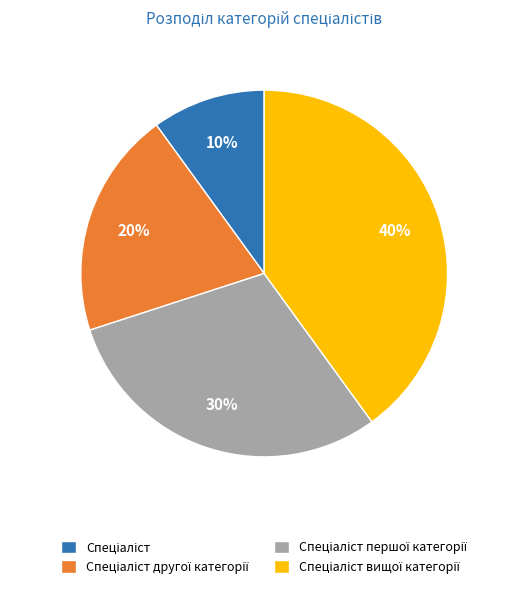

Is there any slice that represents more than half of the pie?

No